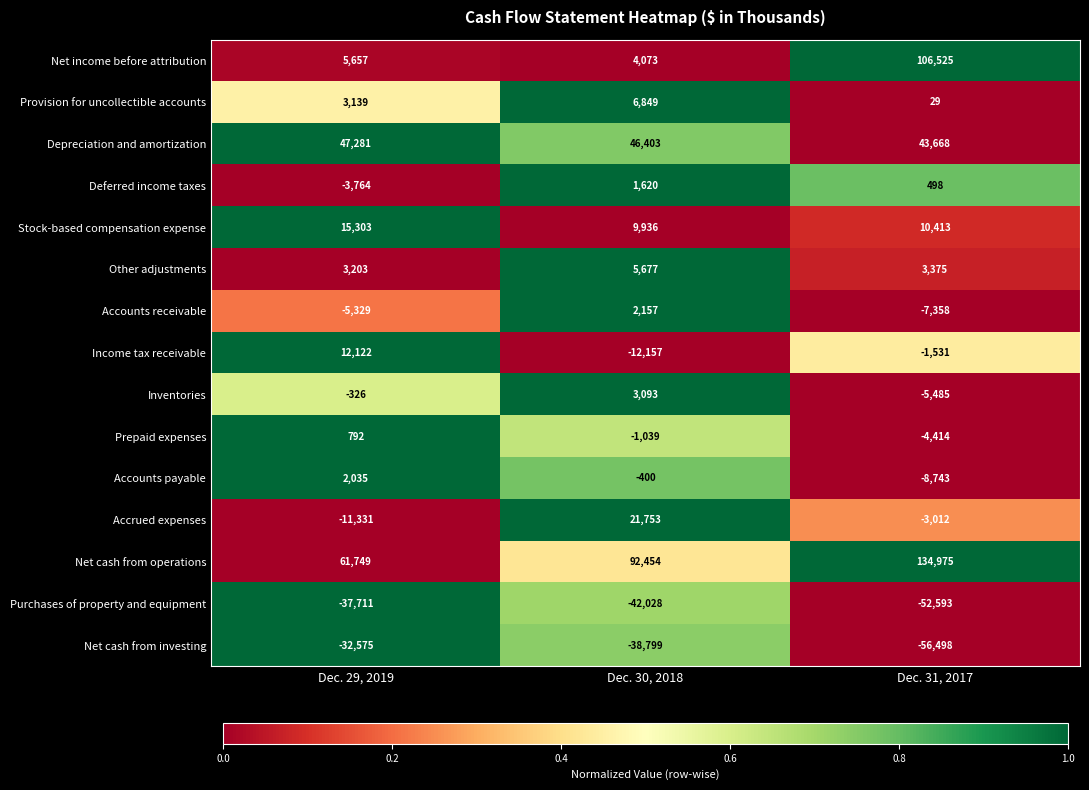

Which category has the highest value across all series?

Dec. 31, 2017